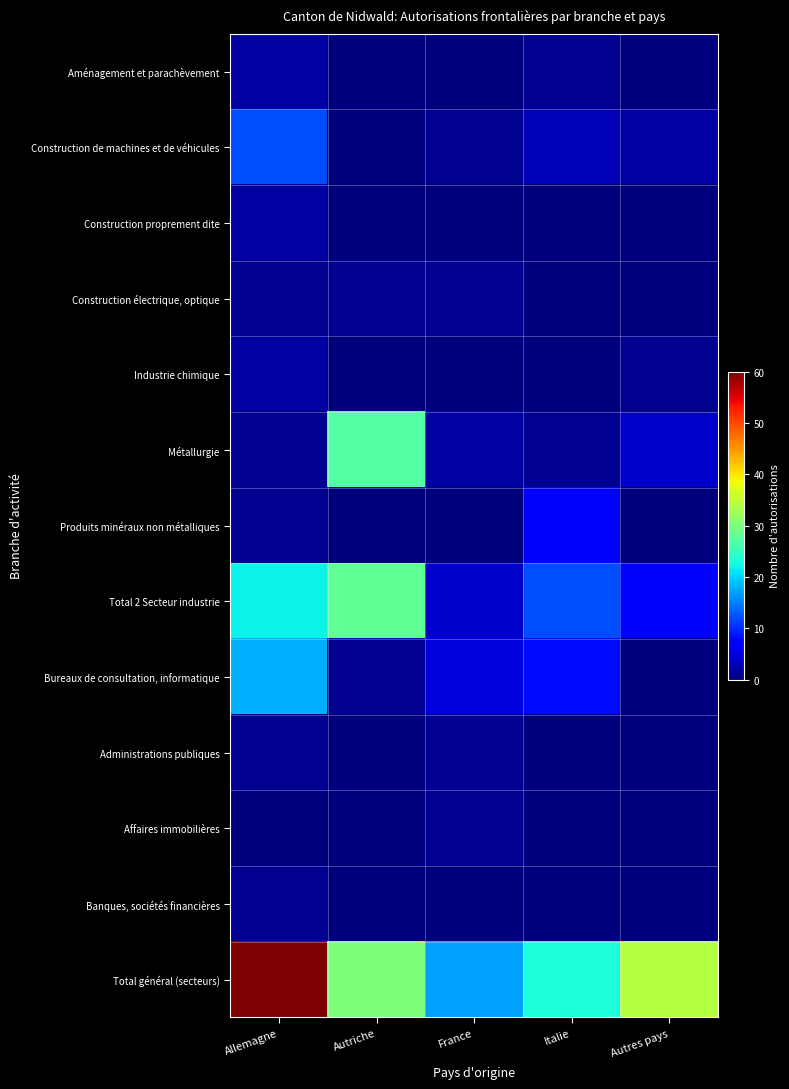

Rank the series by their maximum value, from lowest to highest.

Construction électrique, optique, Administrations publiques, Affaires immobilières, Banques, sociétés financières, Aménagement et parachèvement, Construction proprement dite, Industrie chimique, Produits minéraux non métalliques, Construction de machines et de véhicules, Bureaux de consultation, informatique, Métallurgie, Total 2 Secteur industrie, Total général (secteurs)